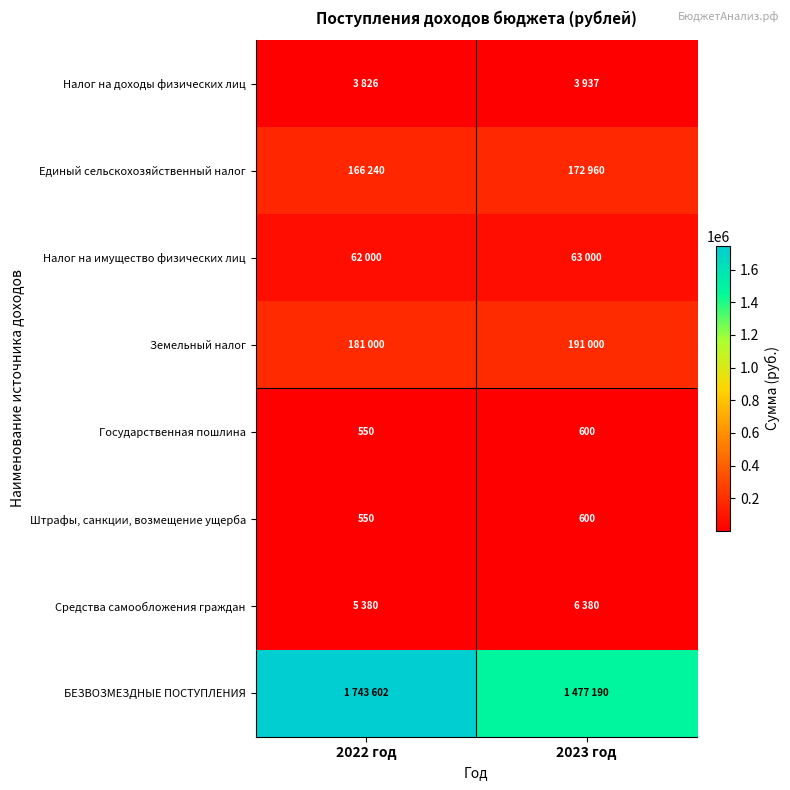

What is the total value across all series at 2023 год?

1915667